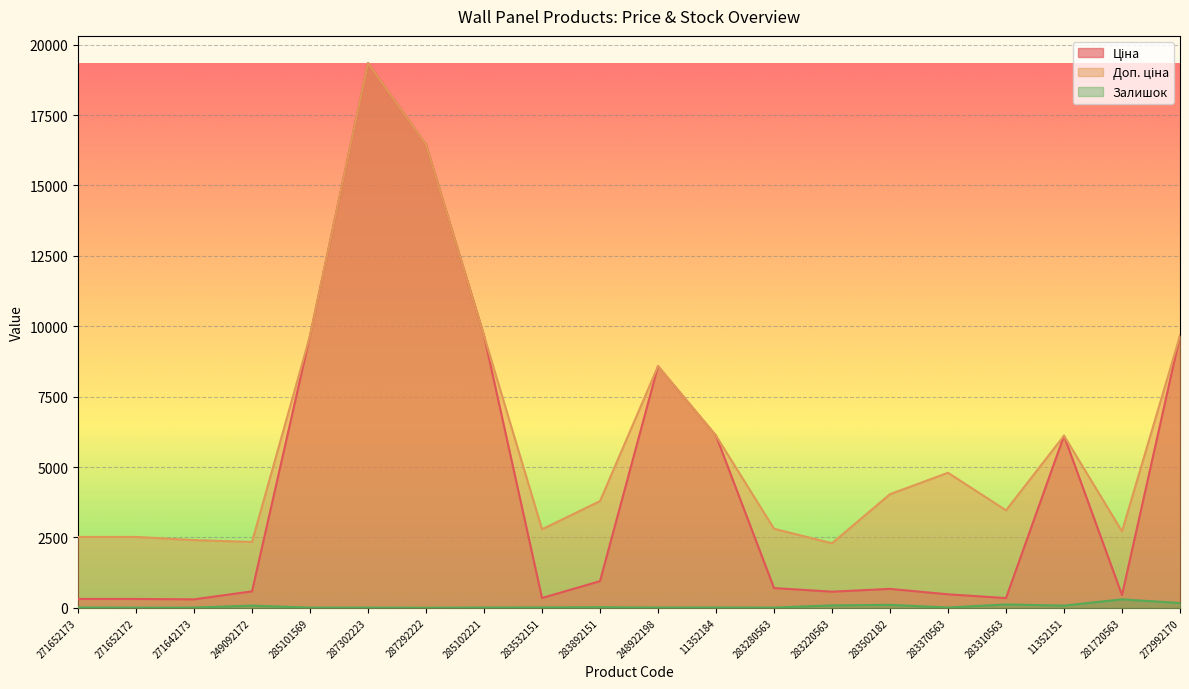

What is the total value across all series at 287302223?

38694.1